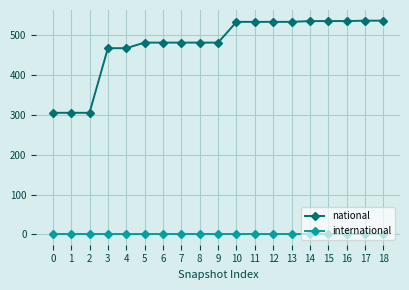

List the series in order of their peak value, highest first.

national, international